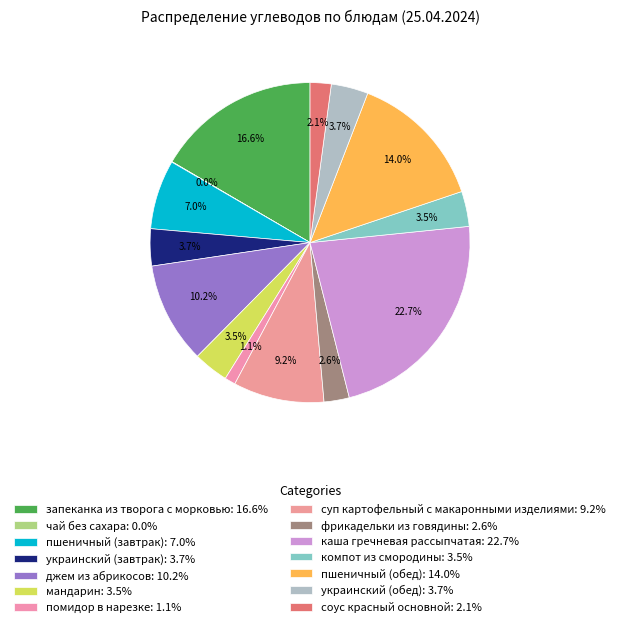

What percentage do пшеничный (завтрак) and соус красный основной together represent?

9.1%